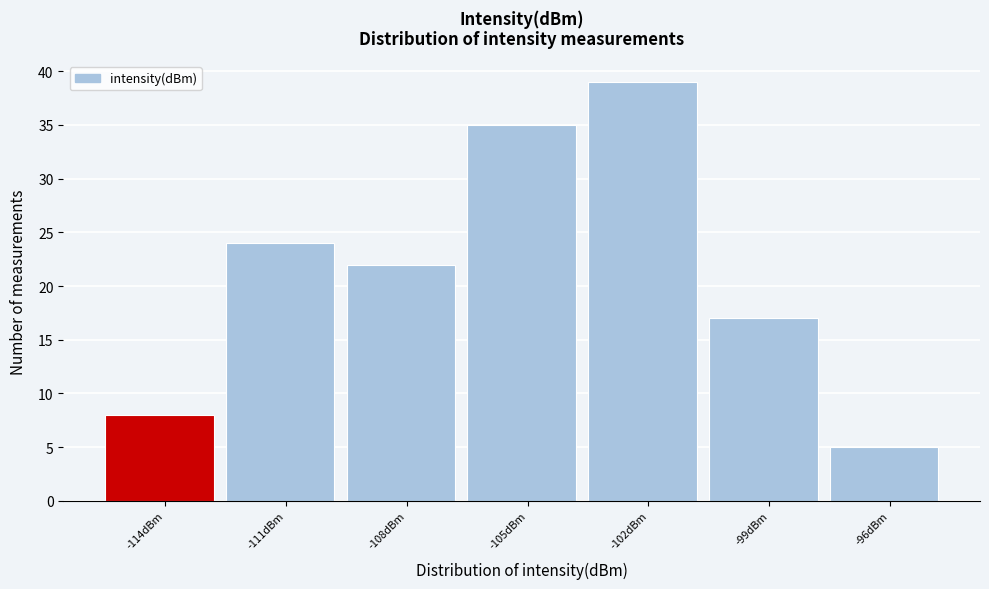

Reading left to right, extract all data points from this chart.

8	24	22	35	39	17	5